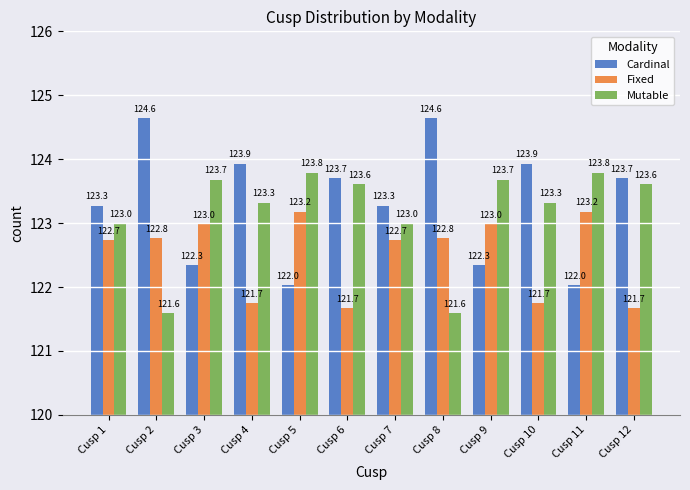

List the series in order of their overall mean, highest first.

Cardinal, Mutable, Fixed